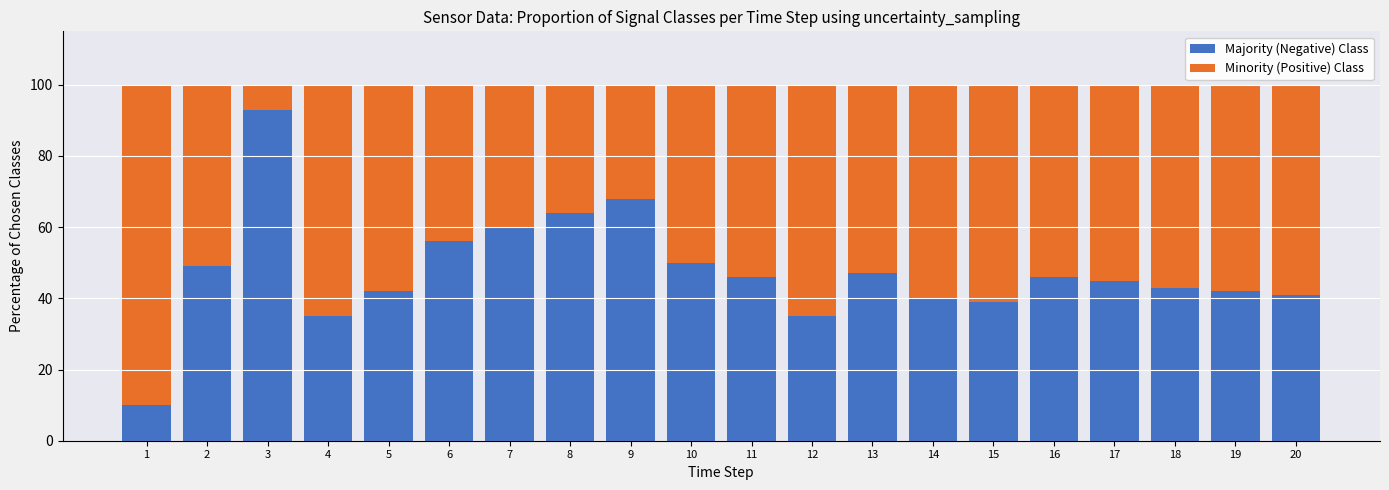

True or false: Majority (Negative) Class has a value of 42 at 5.

True